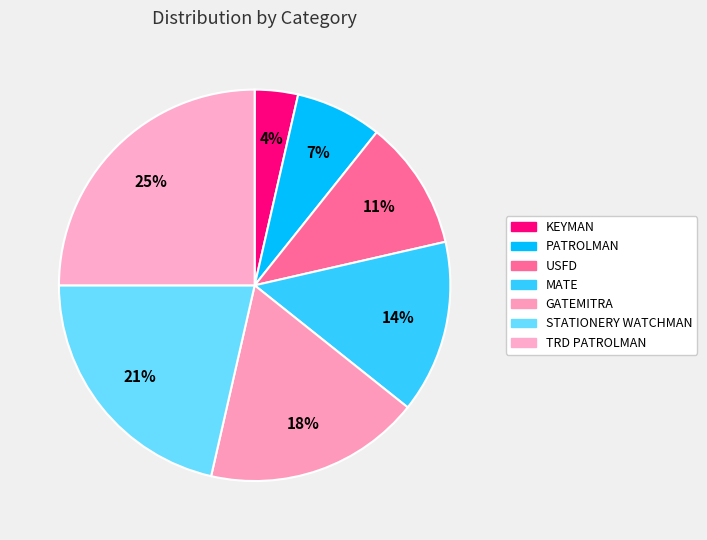

Does any single category account for the majority?

No